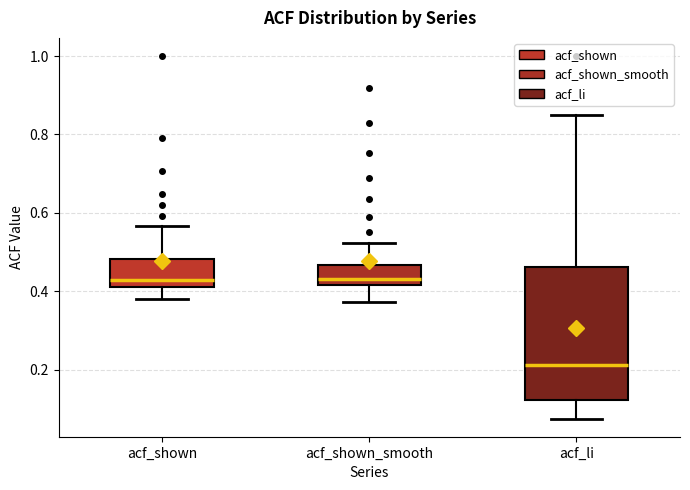

Where is the lower edge of the box for acf_li on the y-axis? The values are not printed on the chart, so give them approximately, as read against the axis.

0.12